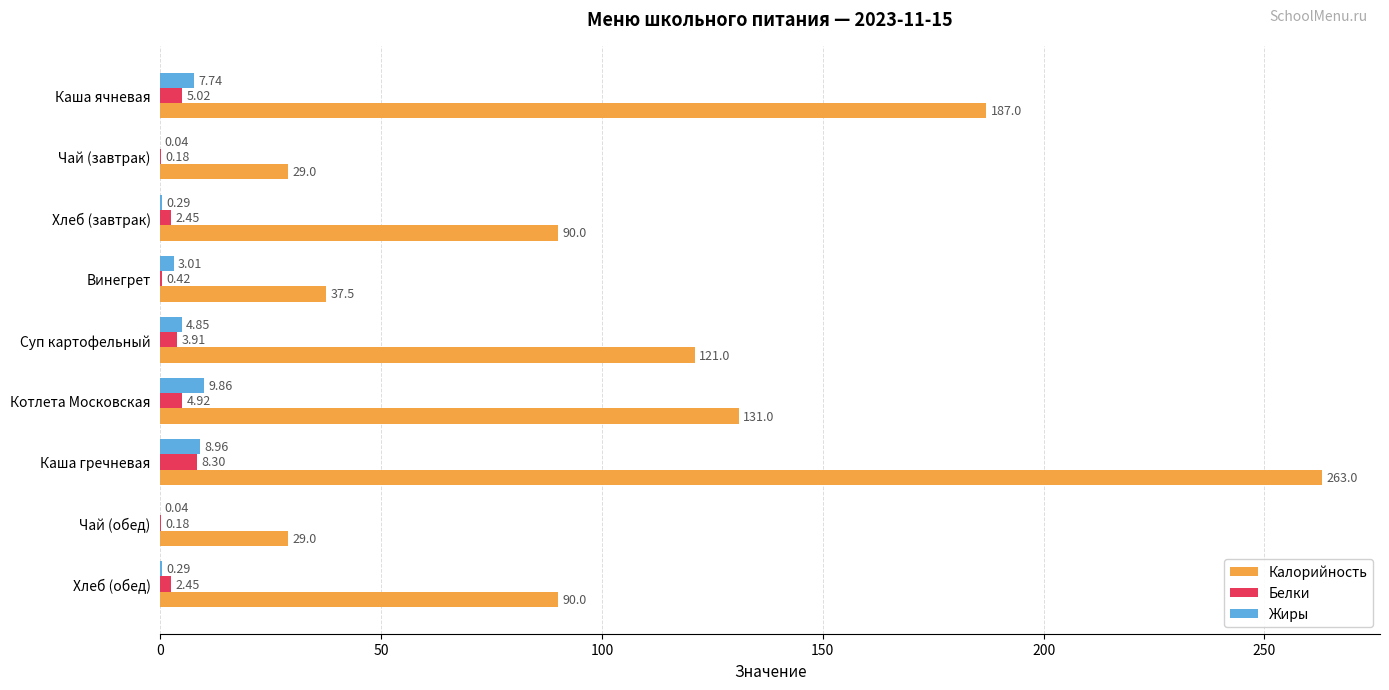

Which series has the largest total across all categories?

Калорийность